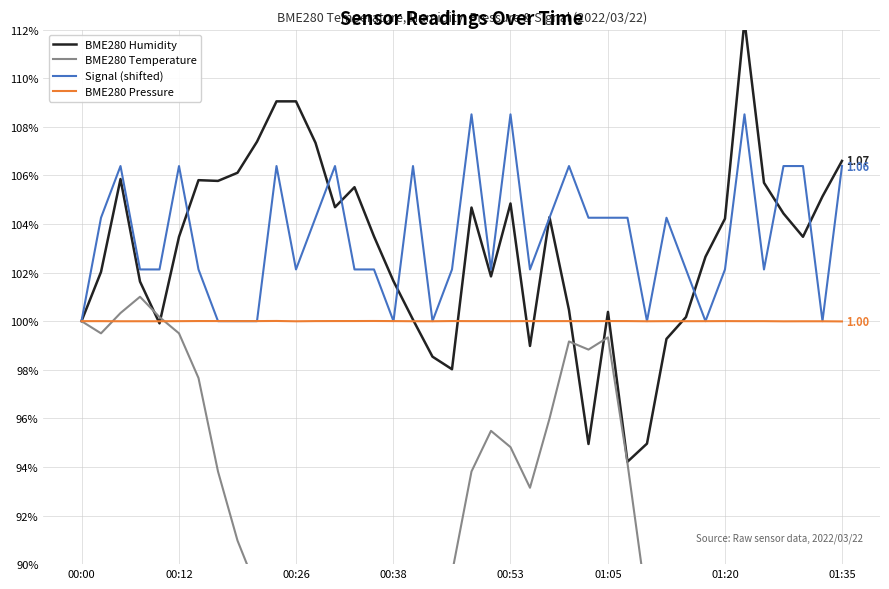

How many series are shown in this chart?

4